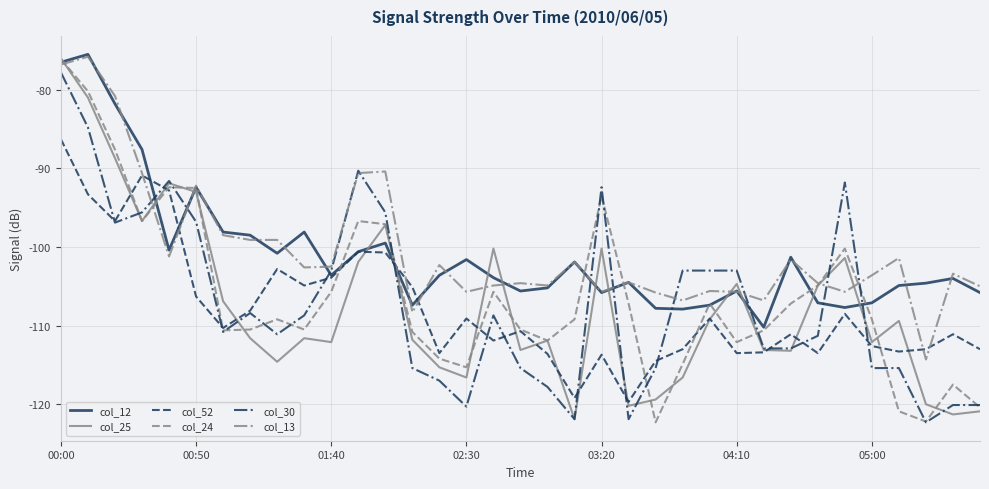

What is the lowest value of the col_13 series?

-114.3